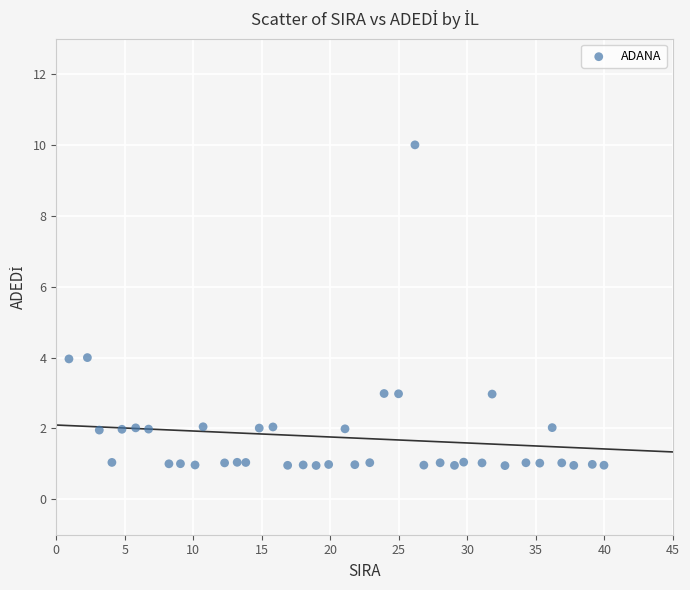

What is the range of X values (max minus min)?

39.0